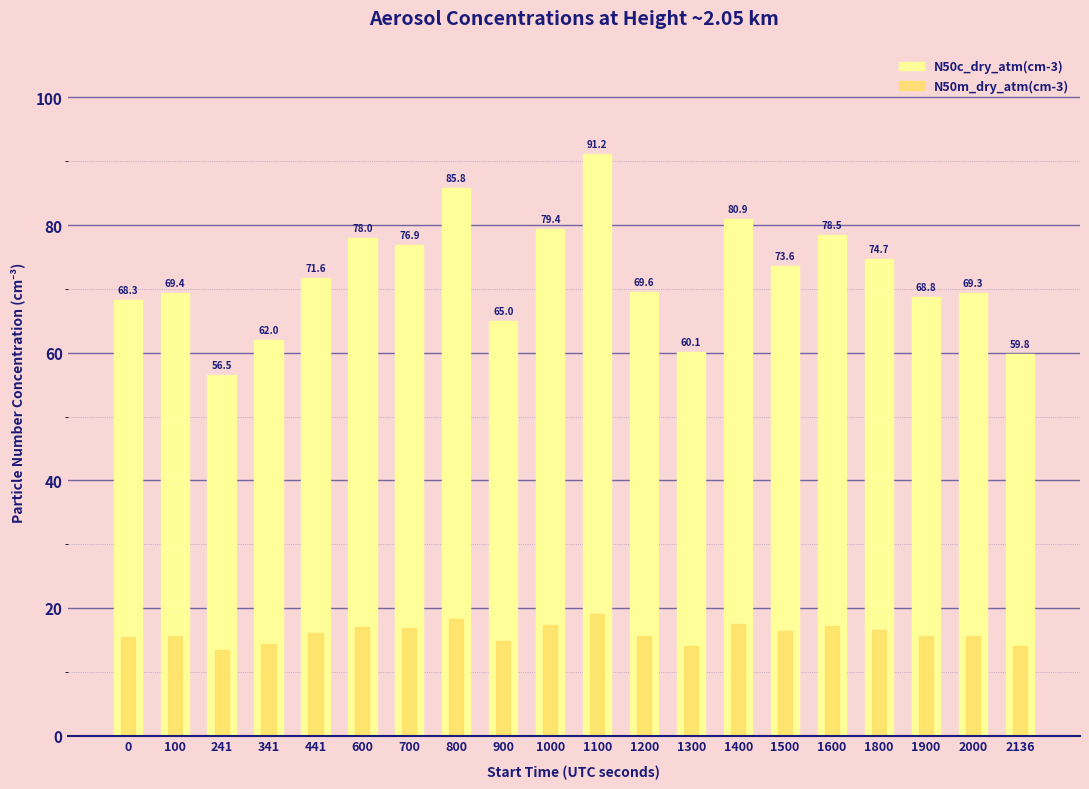

What is the highest value of the N50c_dry_atm(cm-3) series?

91.2